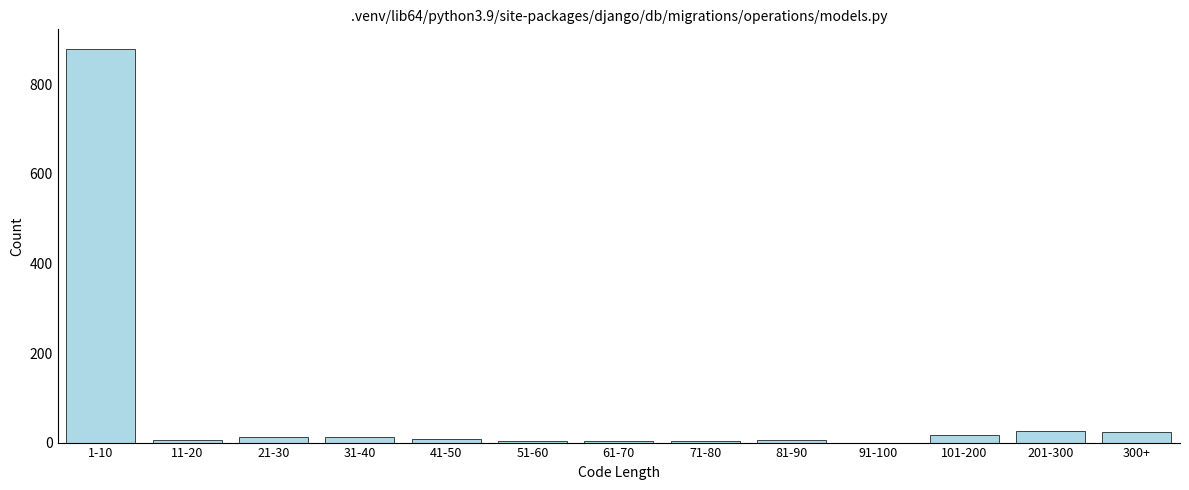

Which label corresponds to the largest value in the chart?

1-10